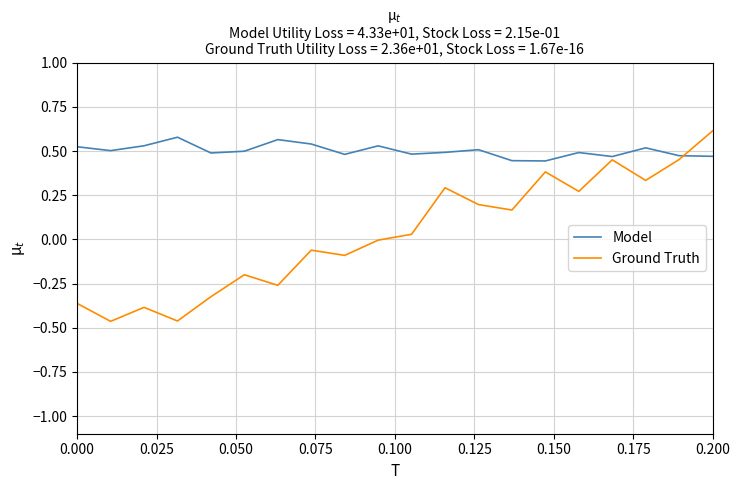

List the series in order of their overall mean, lowest first.

Ground Truth, Model